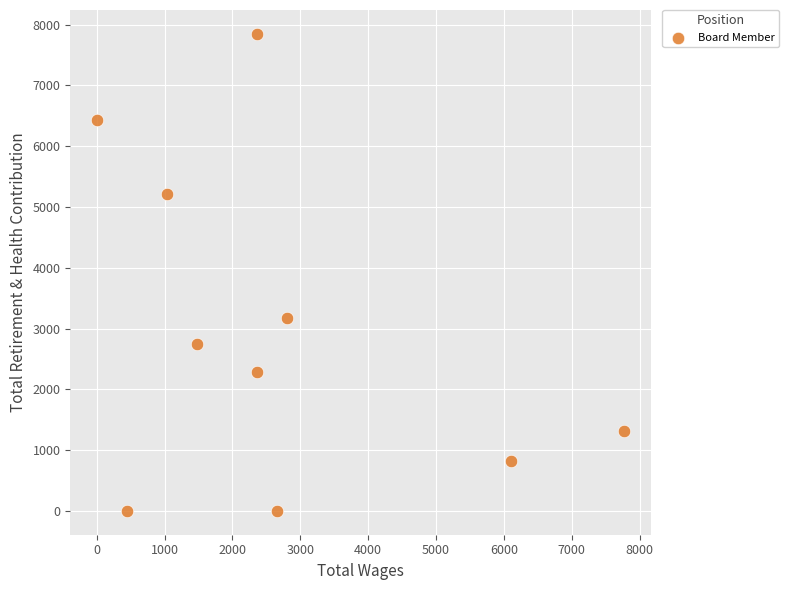

What is the average X value?

2698